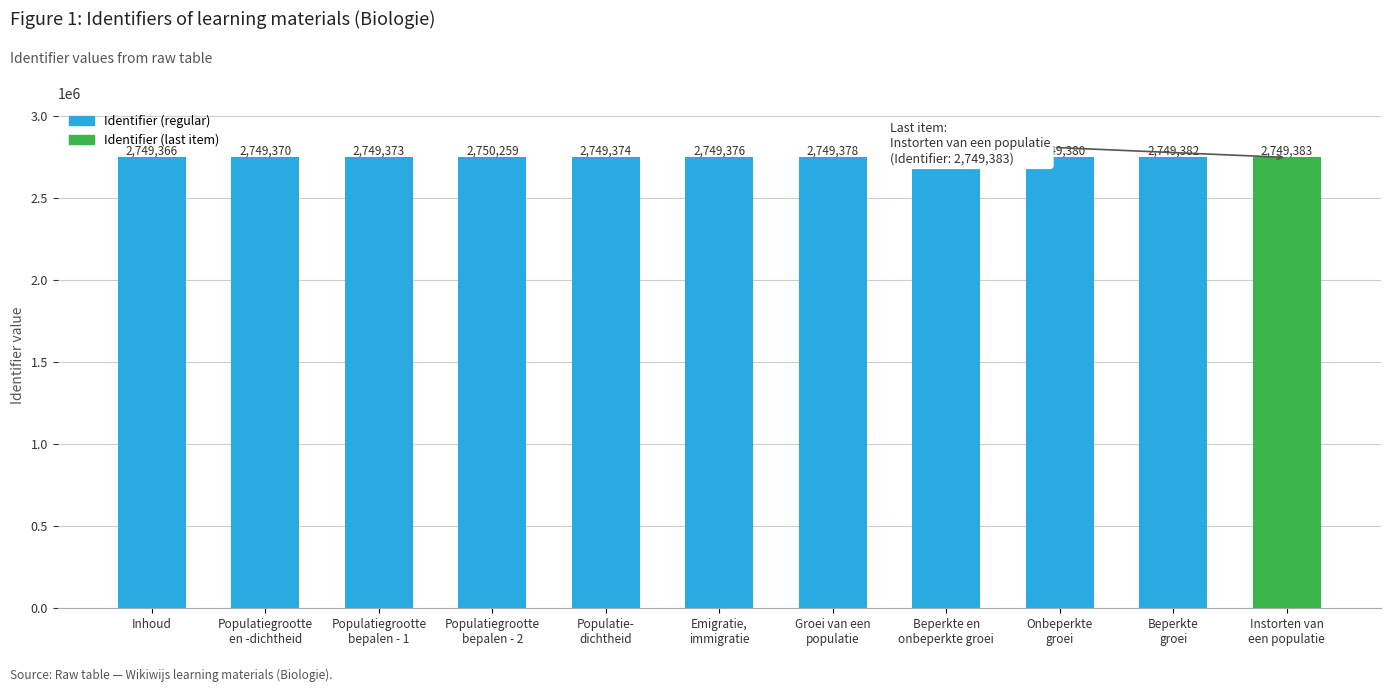

What is the change in value from Onbeperkte
groei to Instorten van
een populatie?

+3